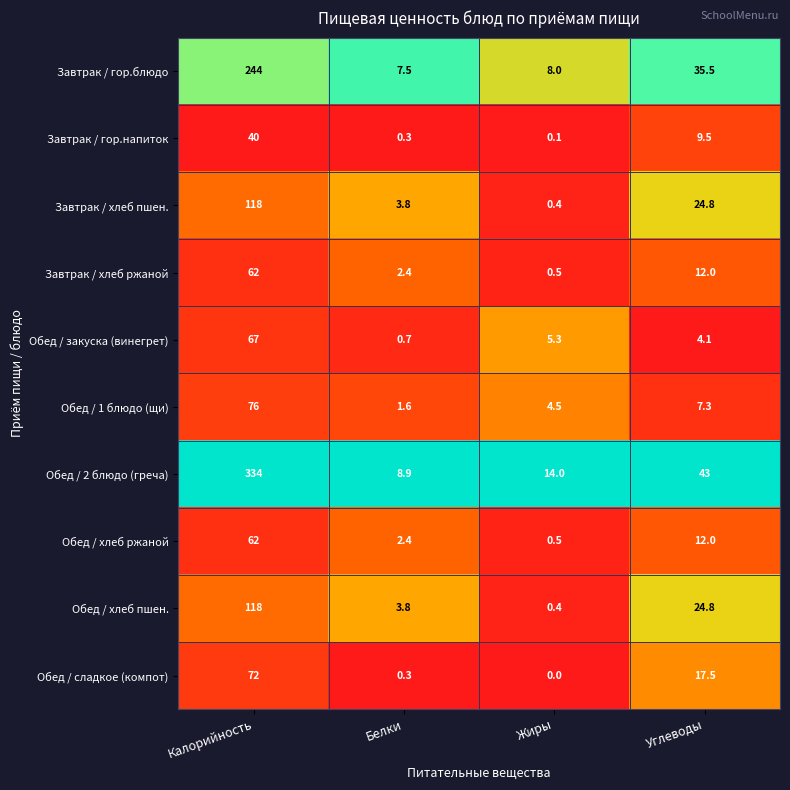

At which label is Обед / хлеб пшен. closest to 59?

Углеводы